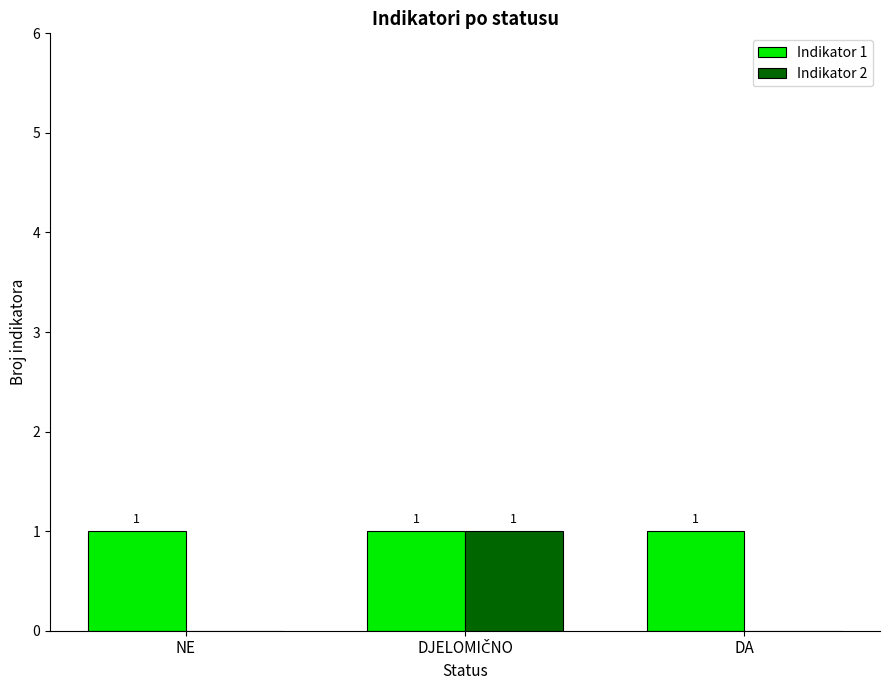

How many data points in Indikator 2 are above 0?

1